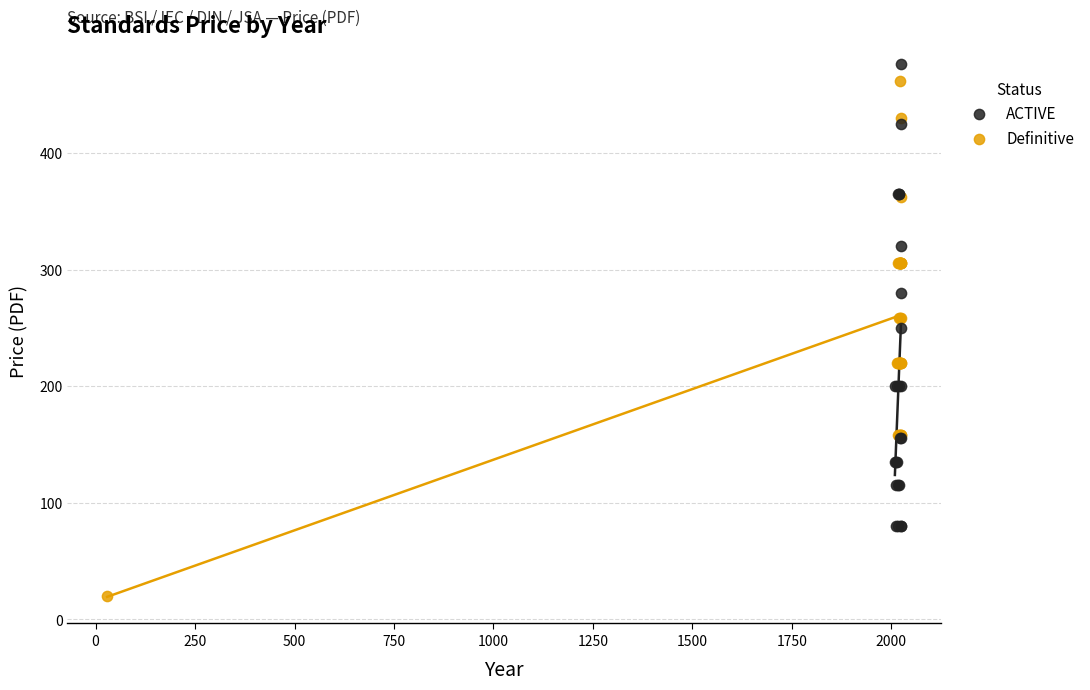

What are all the series names shown in the legend?

ACTIVE, Definitive